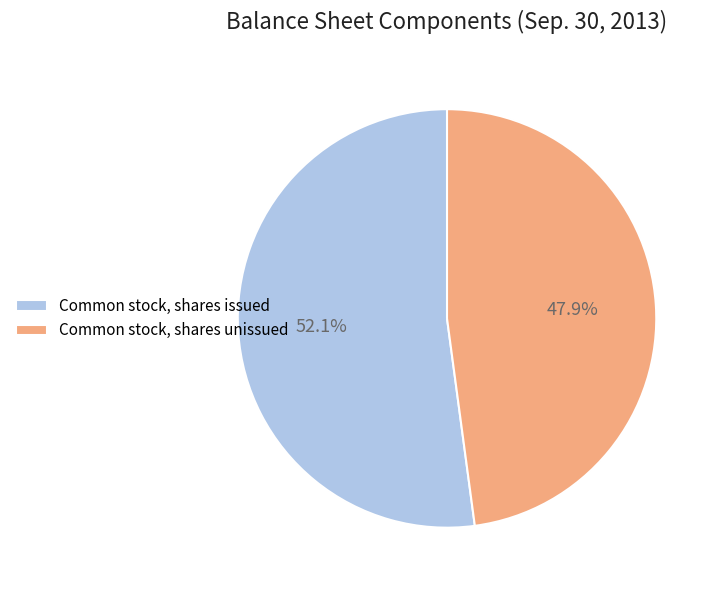

Which has a higher value, Common stock, shares unissued or Common stock, shares issued?

Common stock, shares issued